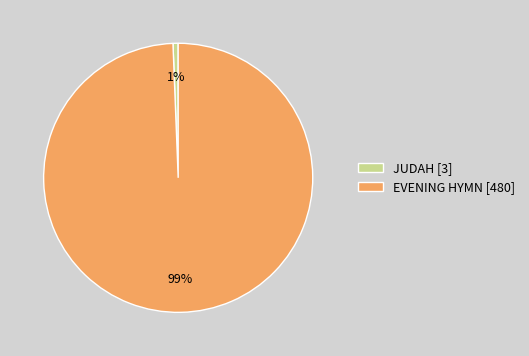

How many slices are in this pie chart?

2